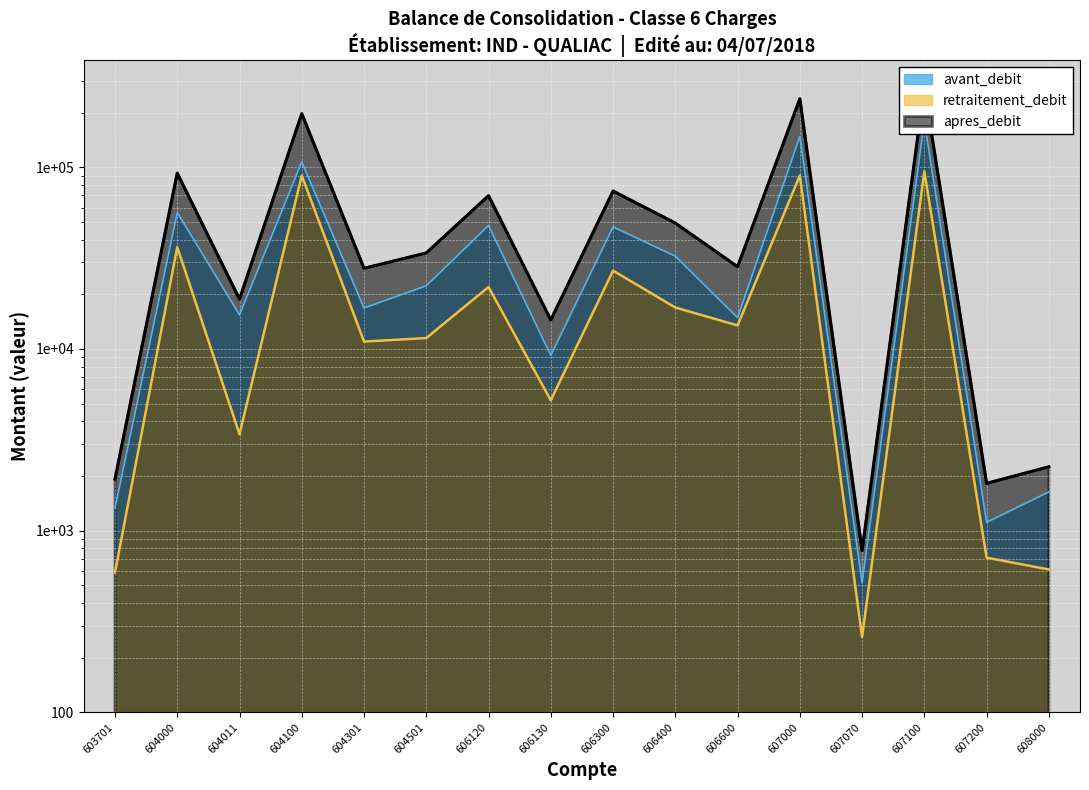

What is the approximate value of apres_debit at 606600?

28342.3